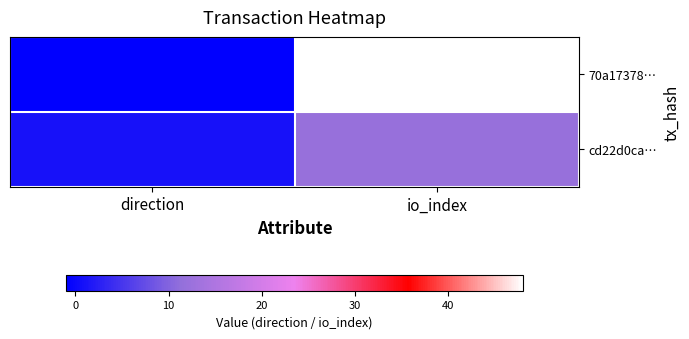

At direction, list the series in order from smallest to largest.

70a17378…, cd22d0ca…